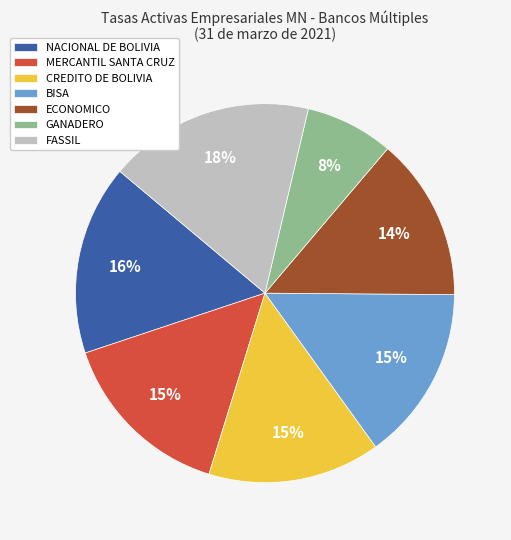

Do BISA and CREDITO DE BOLIVIA together represent more than half of the pie?

No